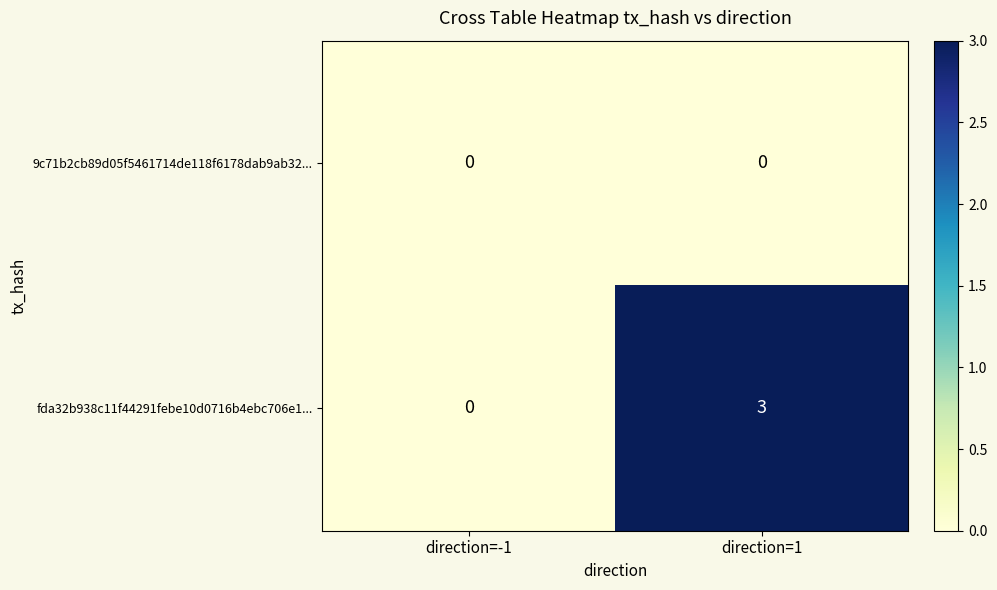

What is the difference between the highest and lowest values at direction=1?

3